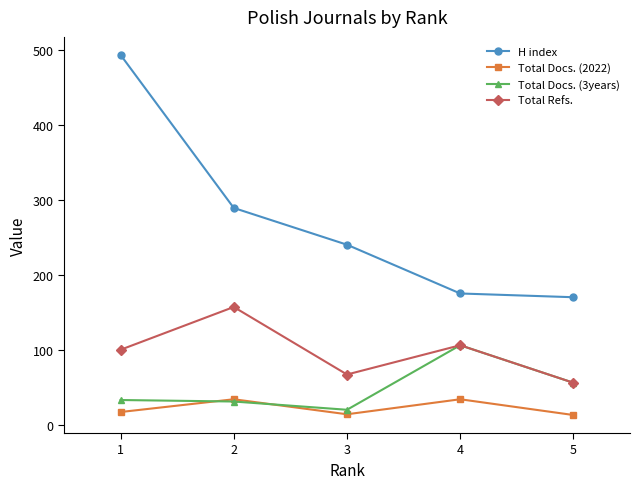

Which series has the largest total across all categories?

H index